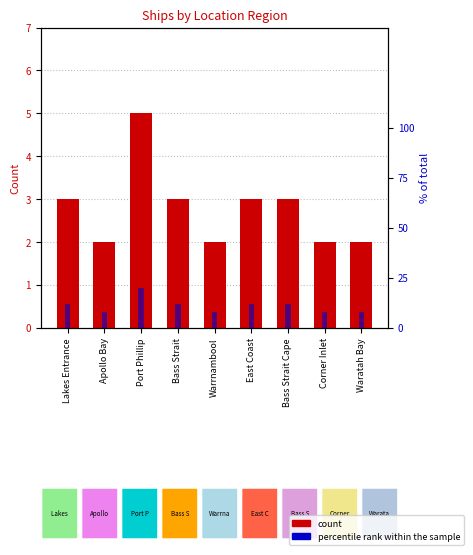

True or false: percentile rank within the sample has a value of 20 at Port Phillip.

True